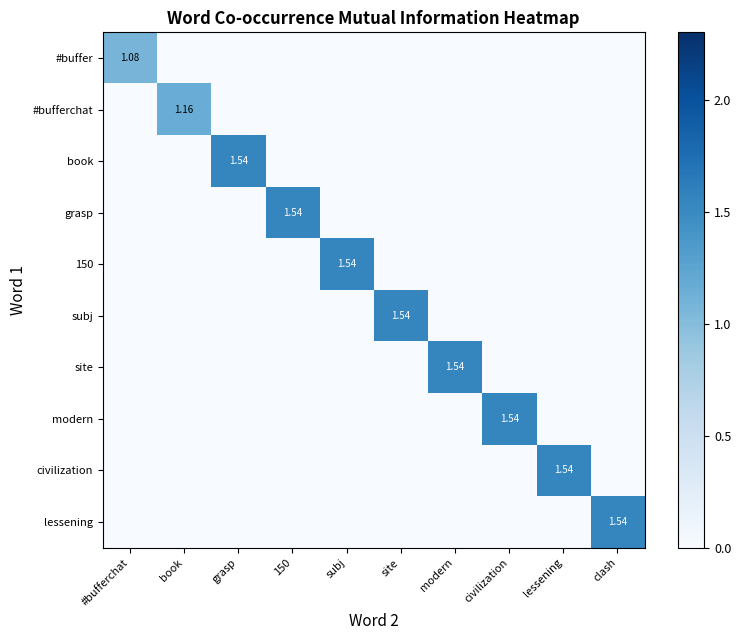

True or false: #buffer has a value of 0.0 at lessening.

True